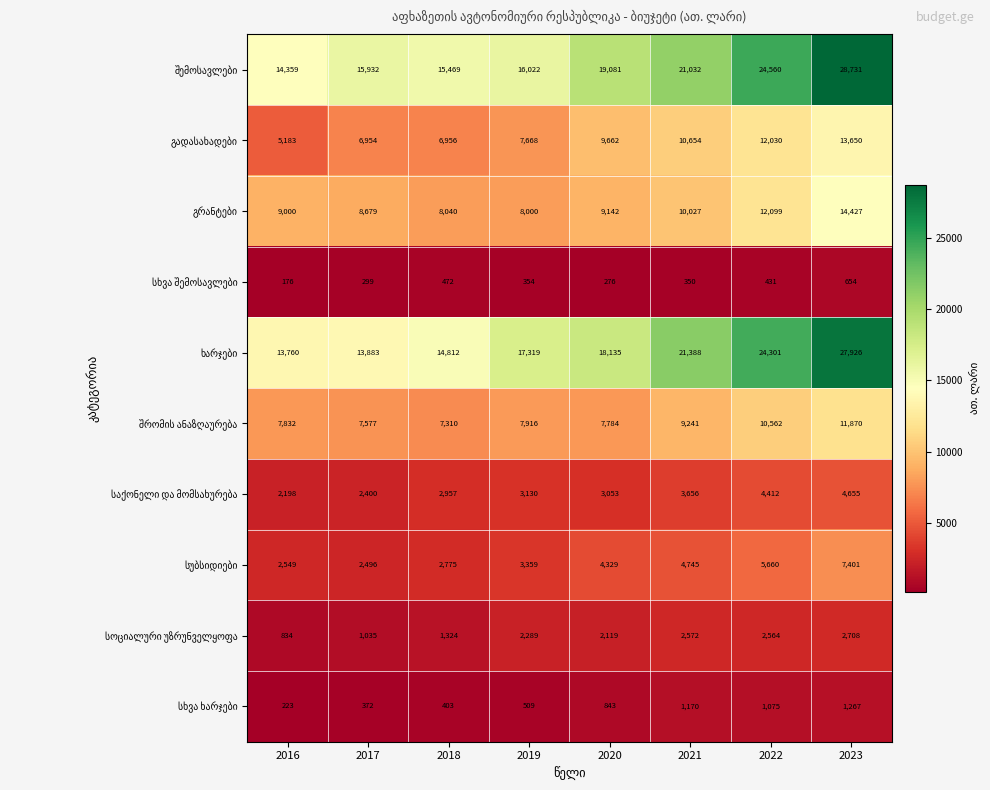

What is the difference between the highest and lowest values at 2021?

21038